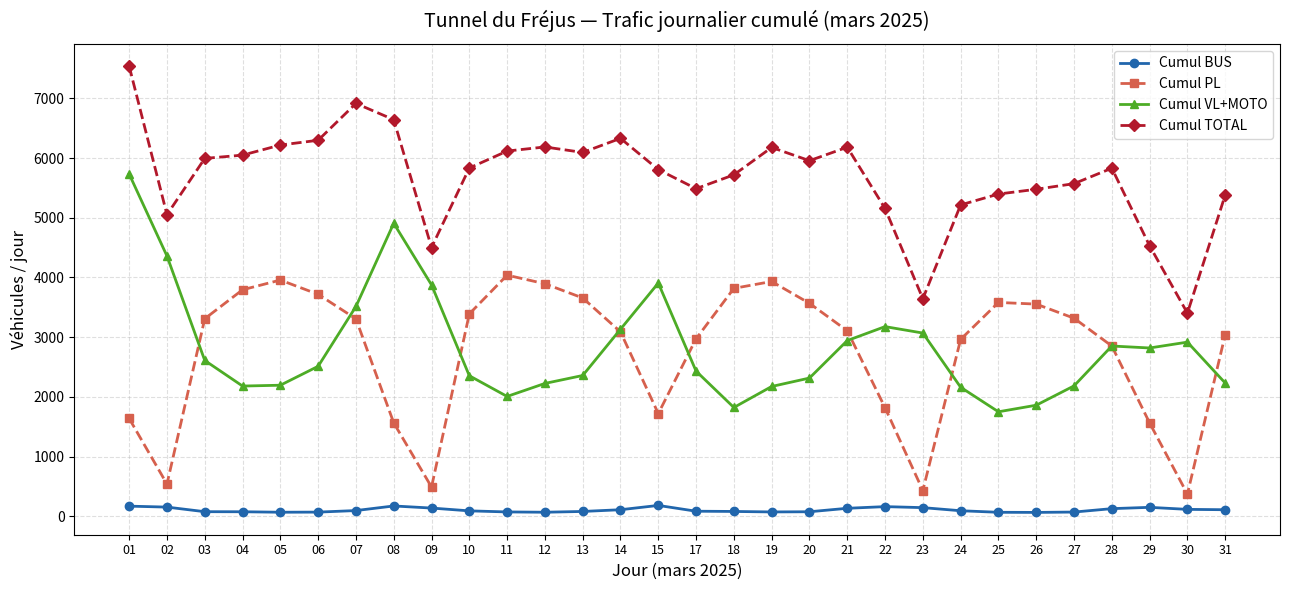

Does the chart display data point markers on the line(s)?

Yes